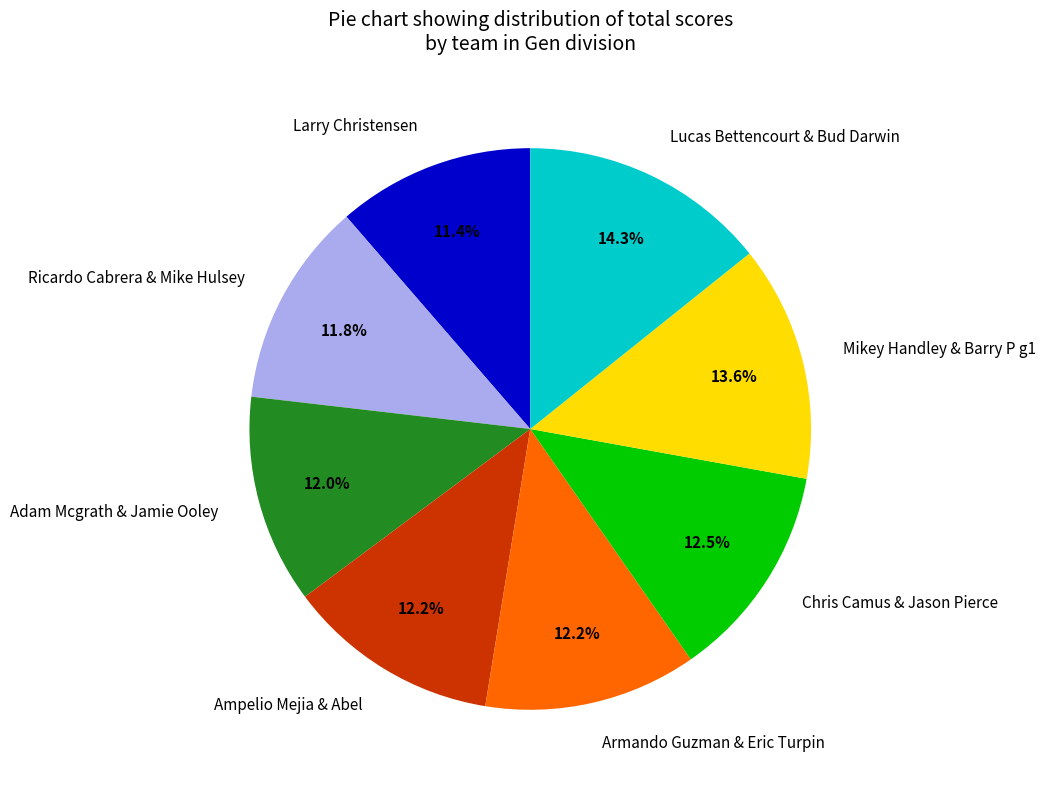

What is the largest slice in the pie chart?

Lucas Bettencourt & Bud Darwin